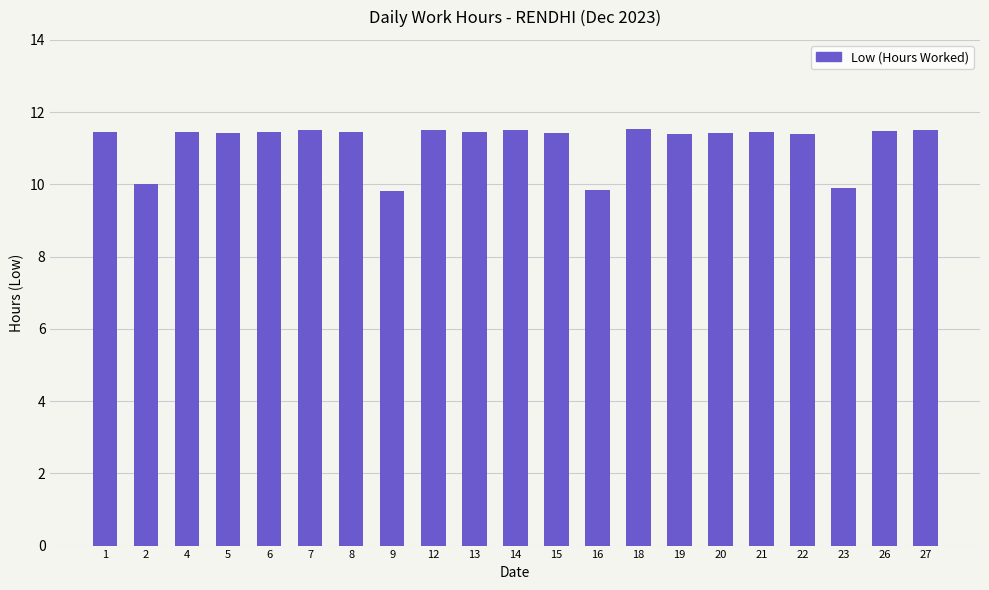

What is the difference between the values at 23 and 2?

0.1